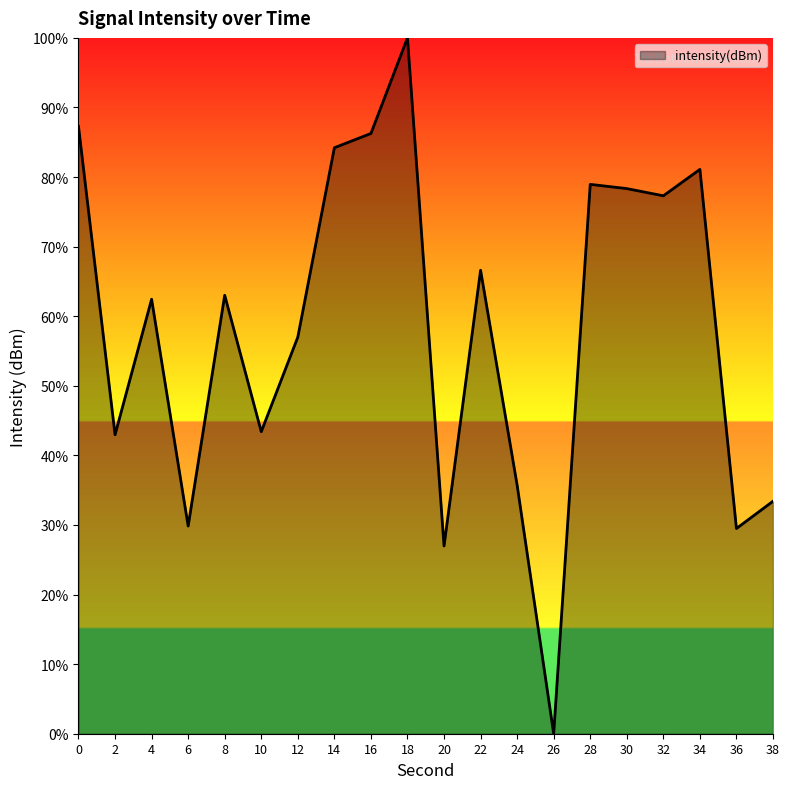

Read the value at 8.

63.0